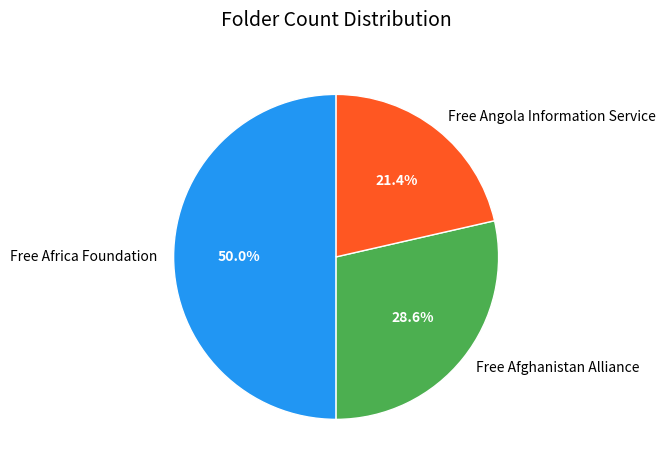

What percentage is the Free Africa Foundation slice, to the nearest percent?

50%